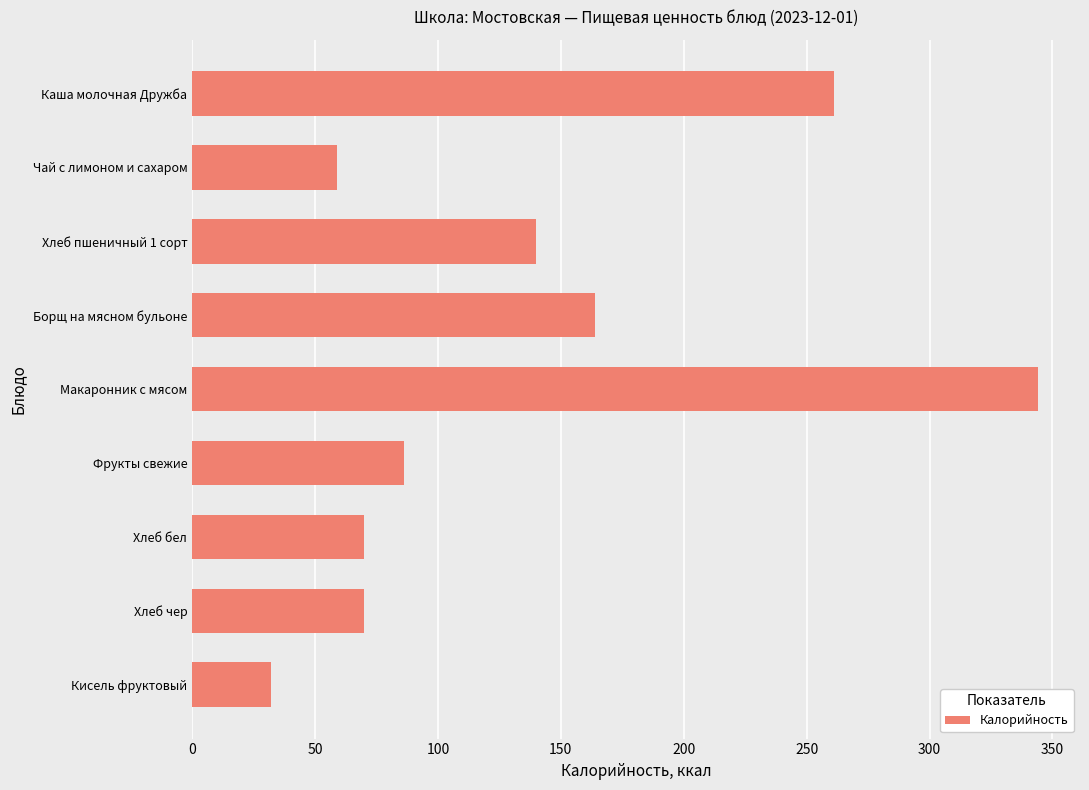

Does the chart contain any negative values?

No